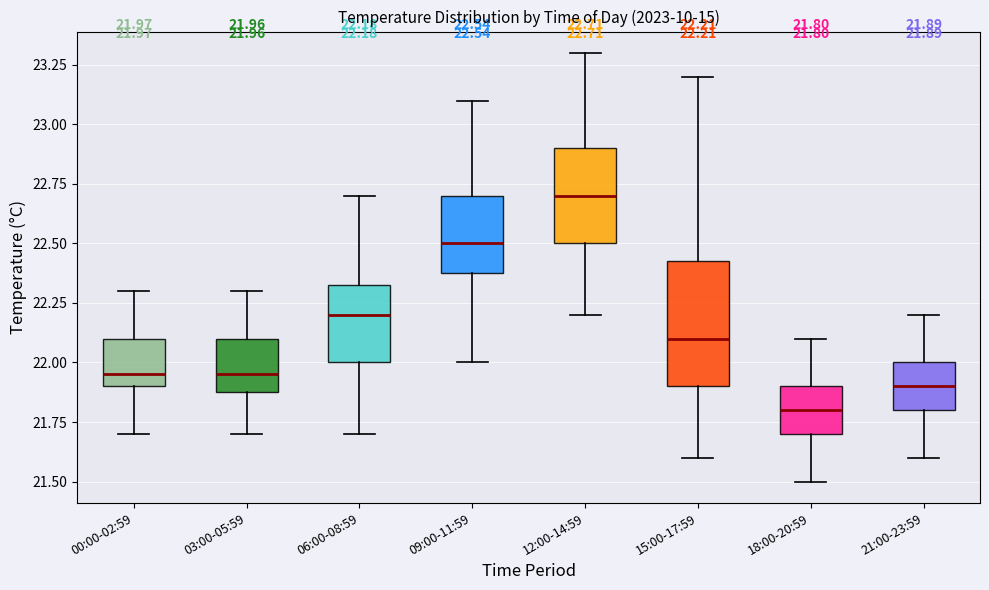

Comparing the boxes themselves (not the whiskers), which one is the tallest?

15:00-17:59